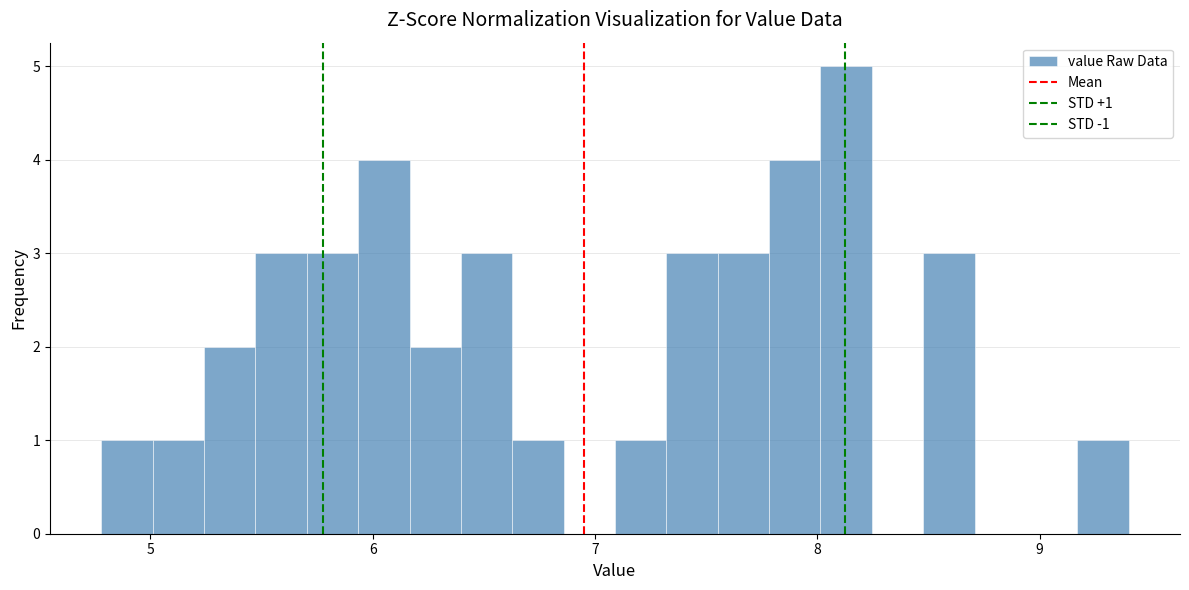

Read against the x-axis, roughly where is the centre of the tallest bar?

8.1